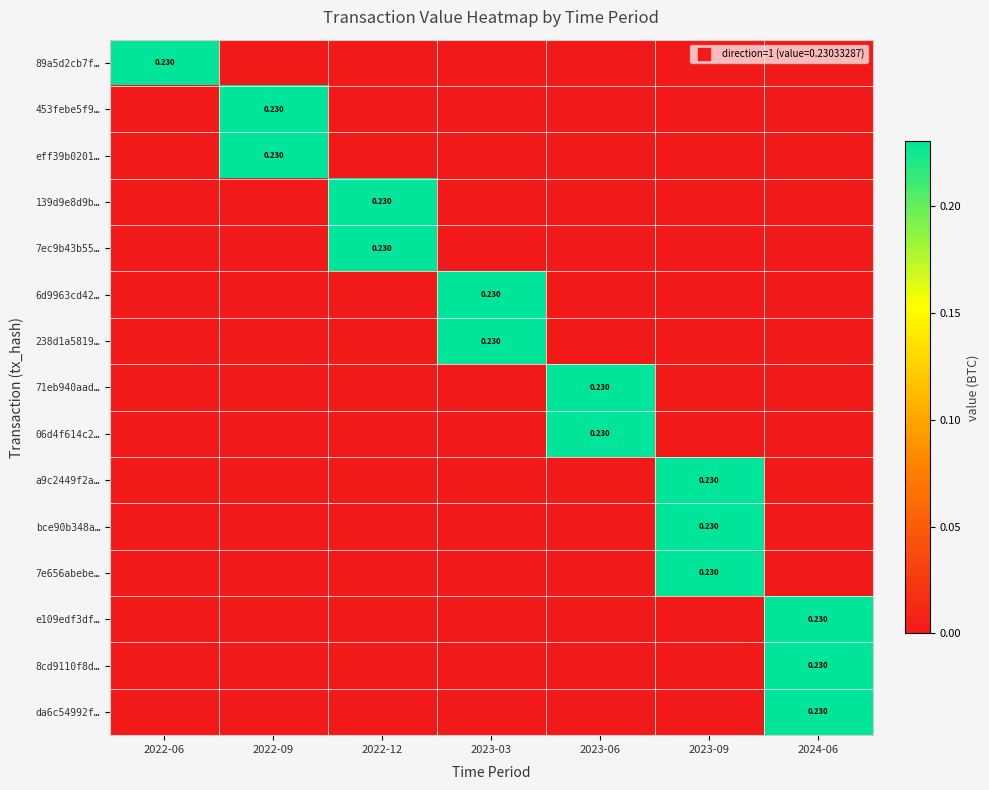

Between 2022-09 and 2024-06, which is larger?

2022-09